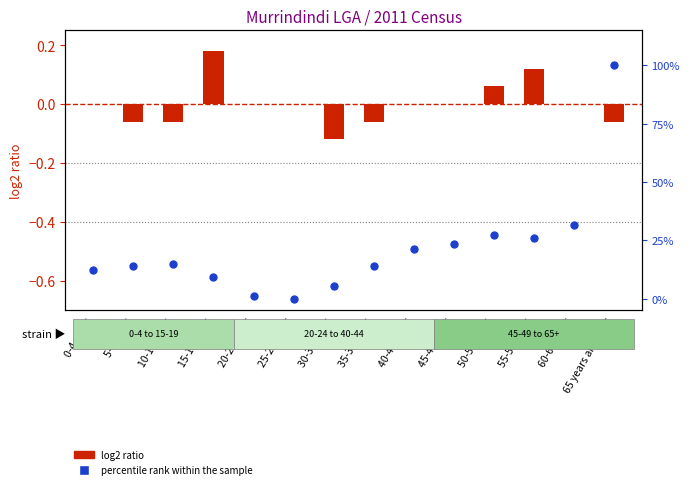

Which series contains the lowest Y value?

log2 ratio (Aboriginal Males)